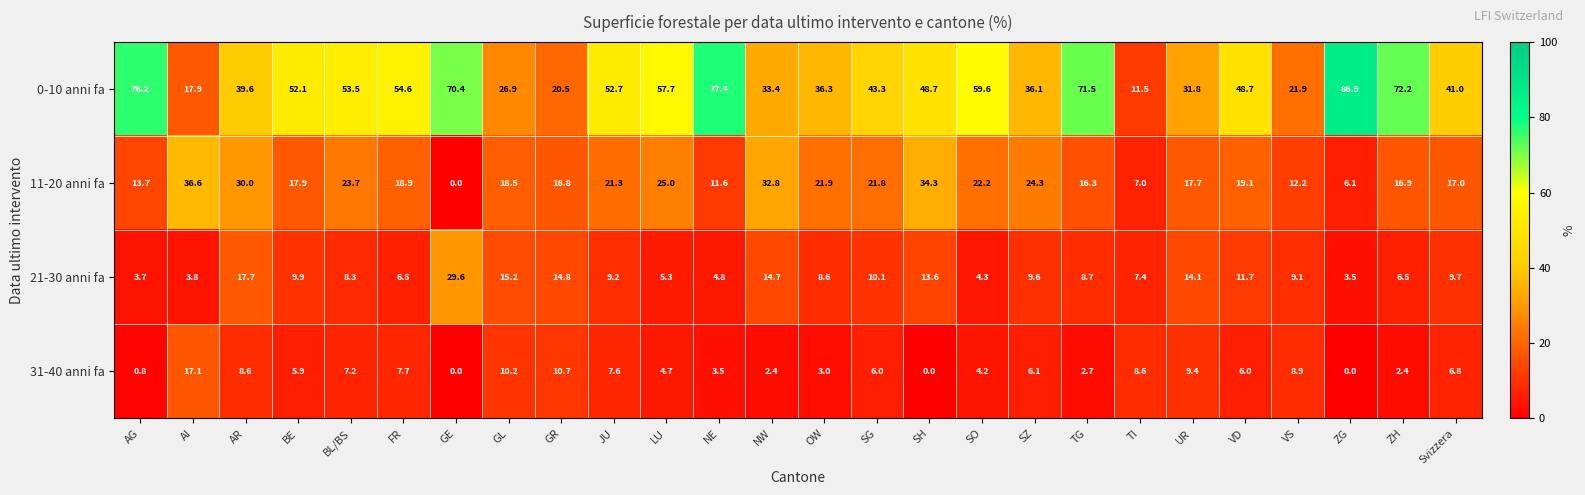

What is the total value across all series at OW?

69.8